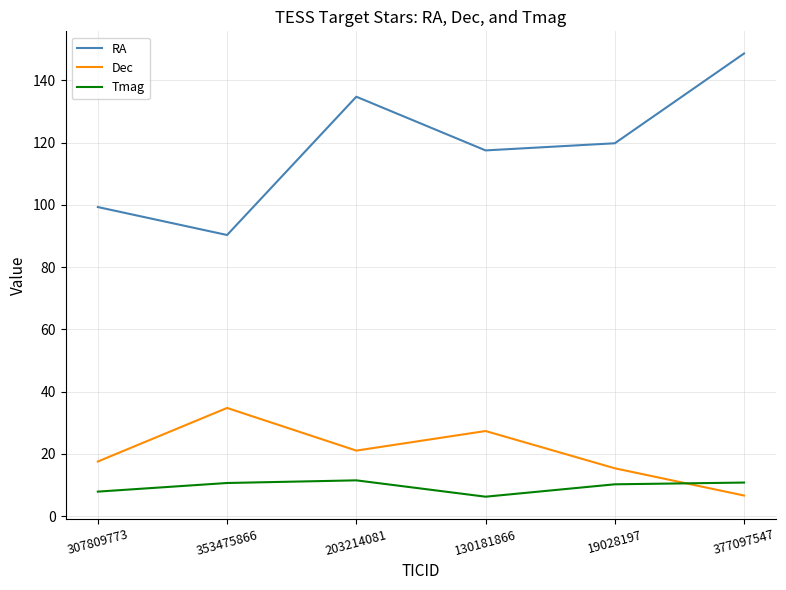

What is the minimum value for Tmag?

6.3